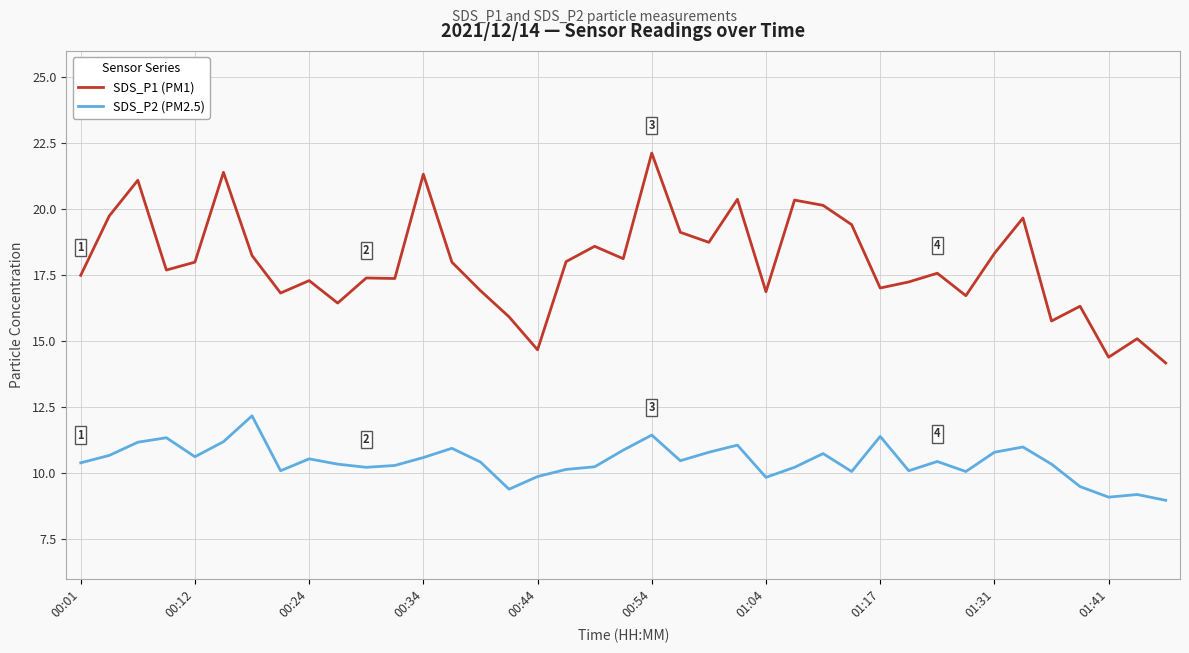

List the series in order of their peak value, highest first.

SDS_P1 (PM1), SDS_P2 (PM2.5)